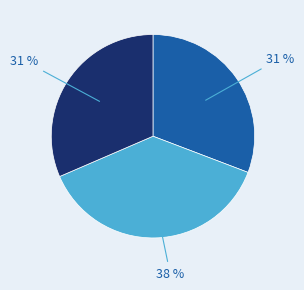

To the nearest percent, what is the difference between the largest and smallest slice percentages?

7%